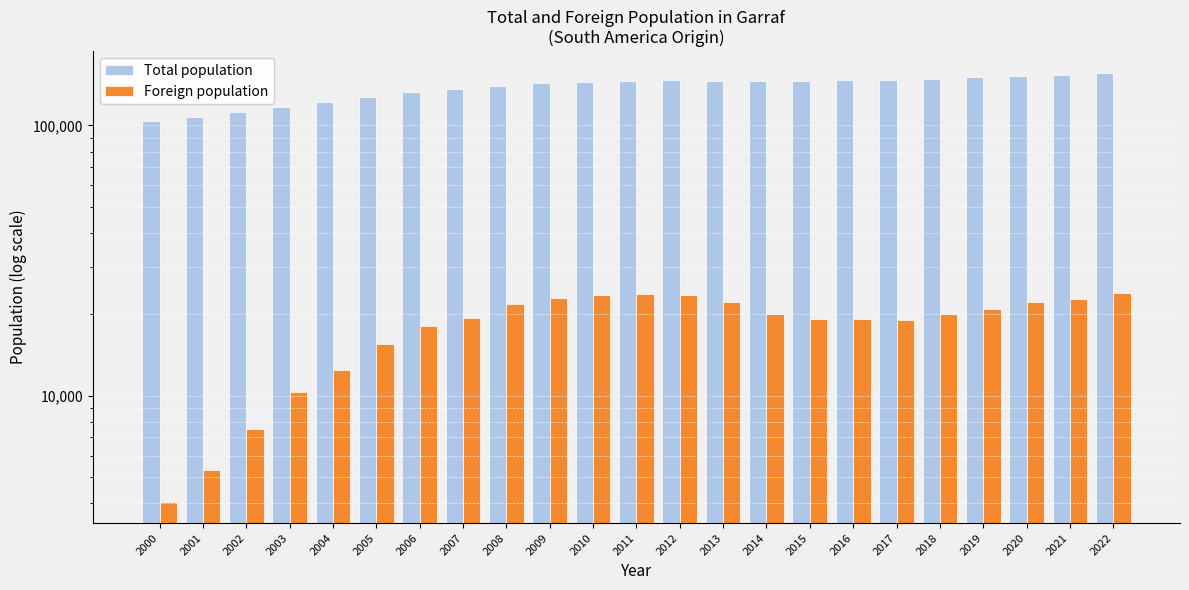

The value of Total population at 2007 is 69382. True or false?

False